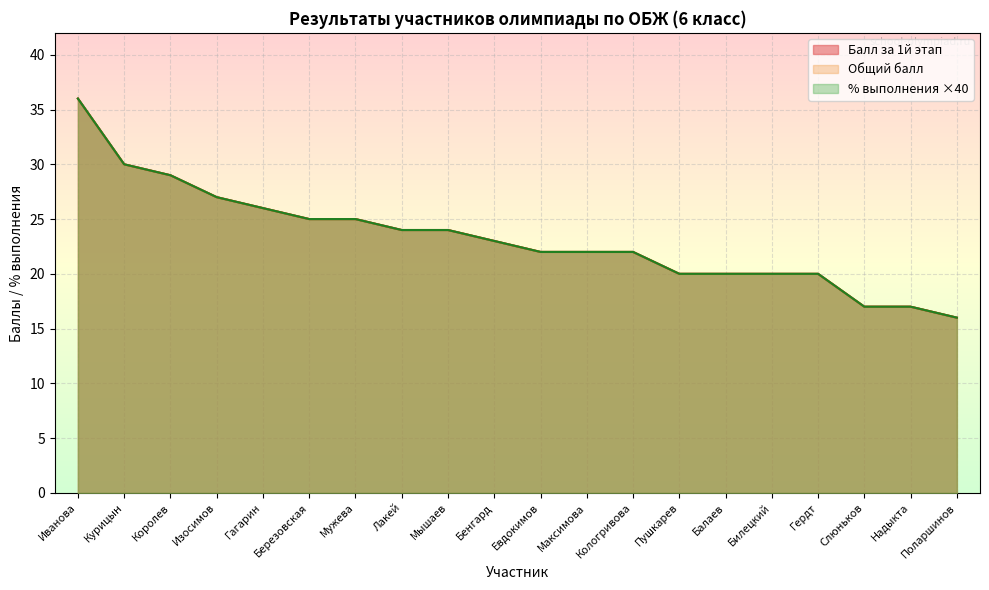

What are all the series names shown in the legend?

Балл за 1й этап, Общий балл, % выполнения